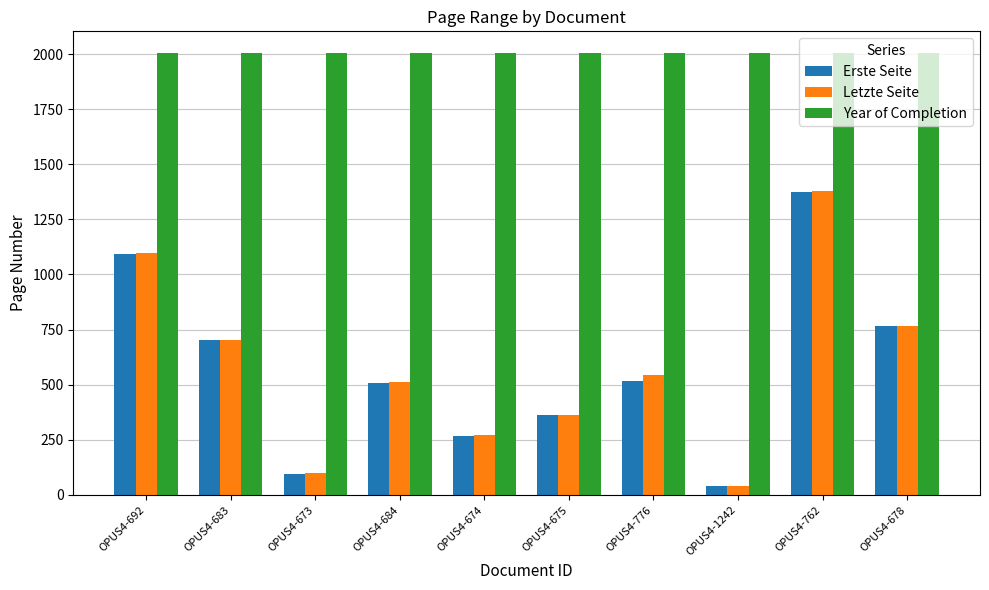

Where is Letzte Seite nearest to the value 708?

OPUS4-683